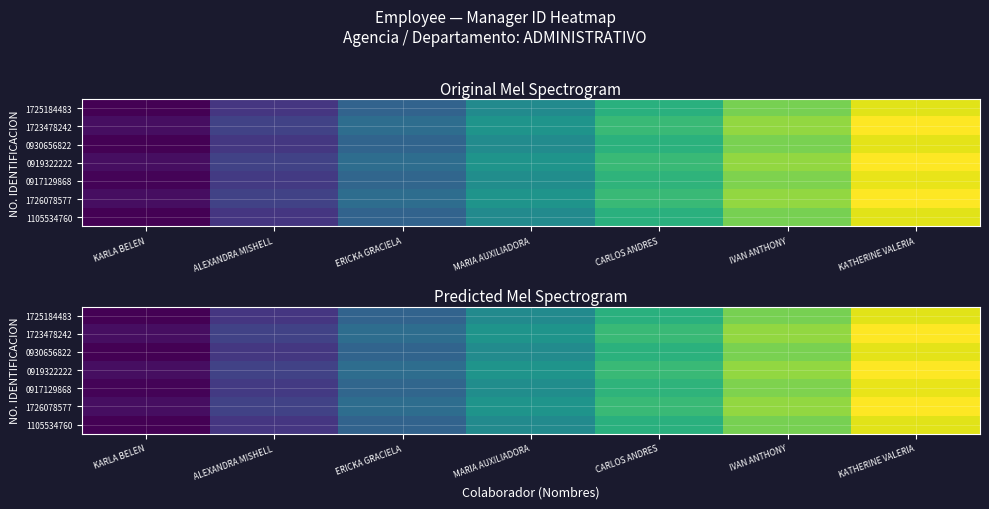

At which category is the sum across all series the highest?

KATHERINE VALERIA